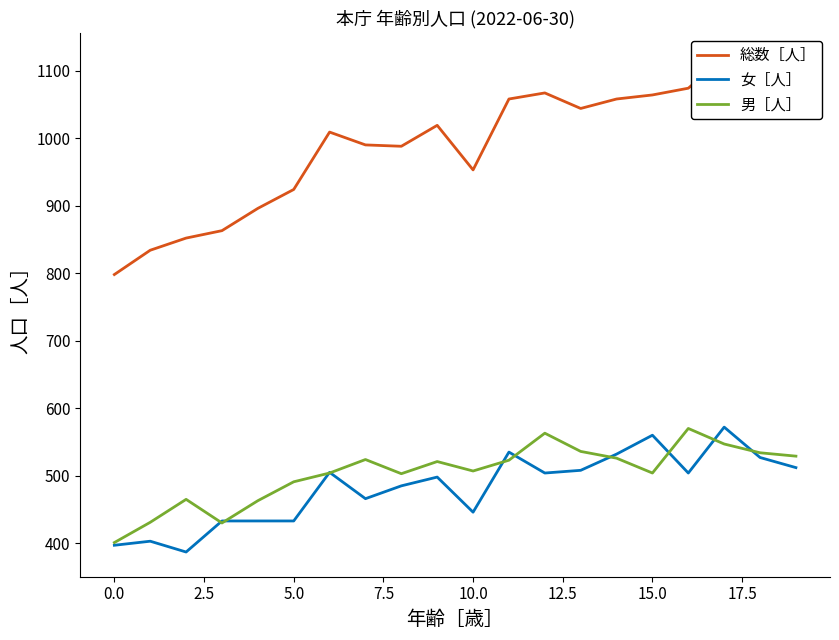

Reading right to left, list all the values displayed in this chart.

総数［人］: 1041	1061	1119	1074	1064	1058	1044	1067	1058	953	1019	988	990	1009	924	896	863	852	834	798
女［人］: 512	527	572	504	560	532	508	504	535	446	498	485	466	505	433	433	433	387	403	397
男［人］: 529	534	547	570	504	526	536	563	523	507	521	503	524	504	491	463	430	465	431	401